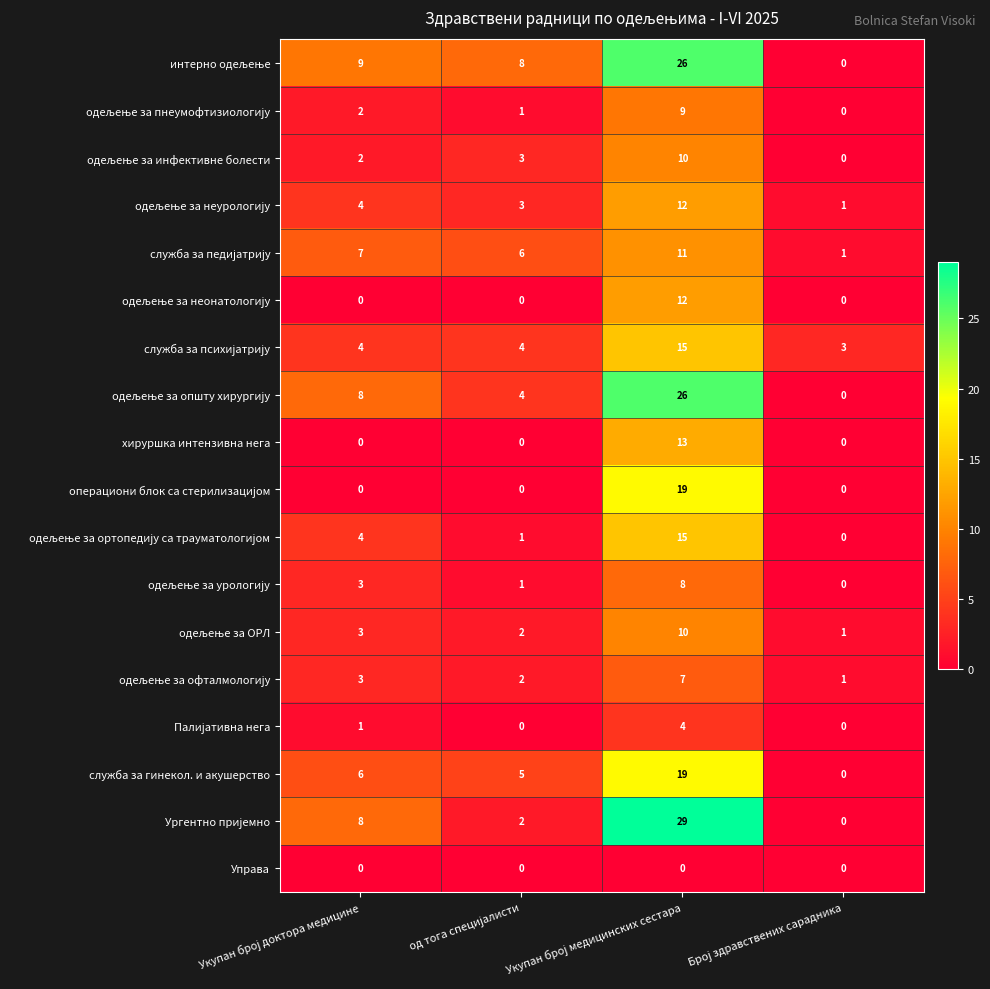

How many хируршка интензивна нега values are between 0 and 13?

4